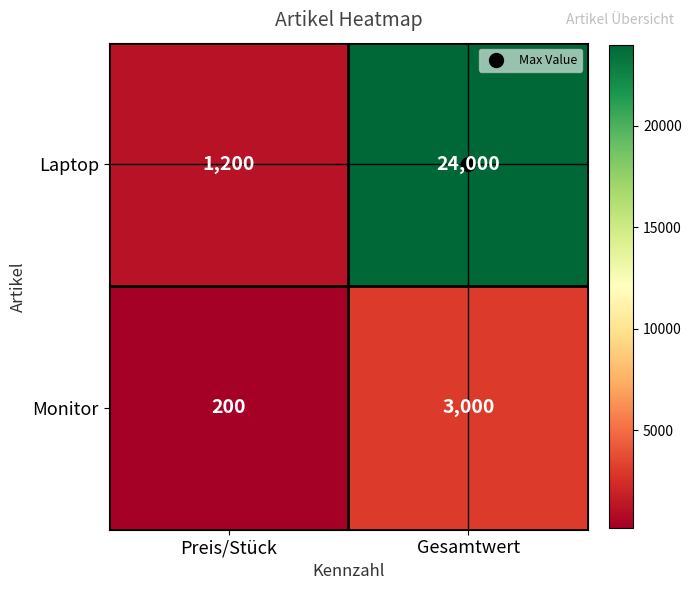

Read the Laptop value at Gesamtwert.

24000